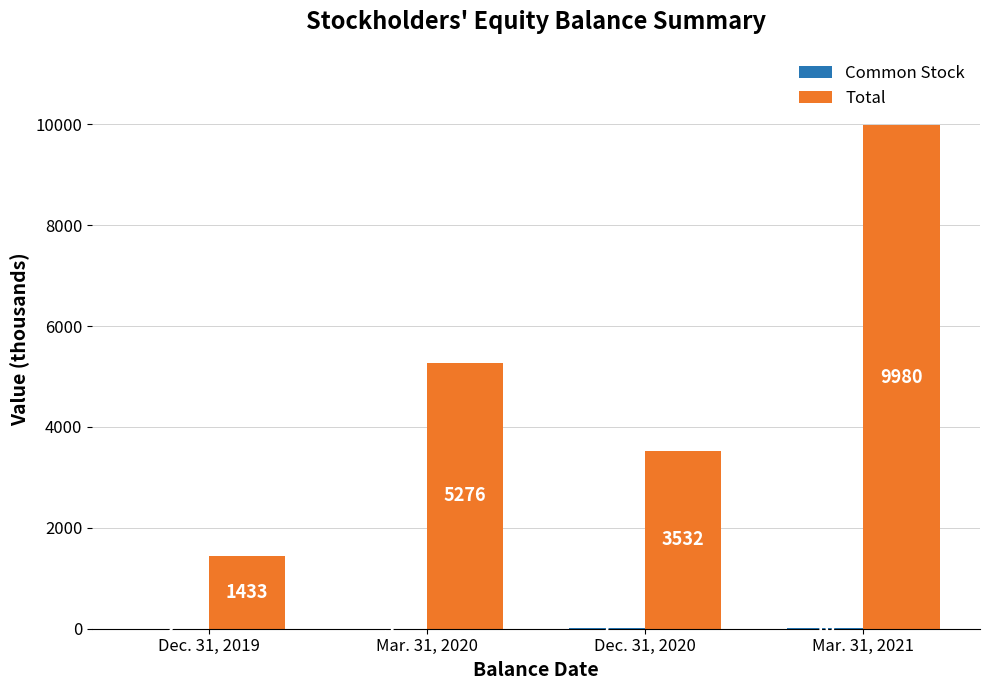

The Total series shows 3532 at Dec. 31, 2020. True or false?

True